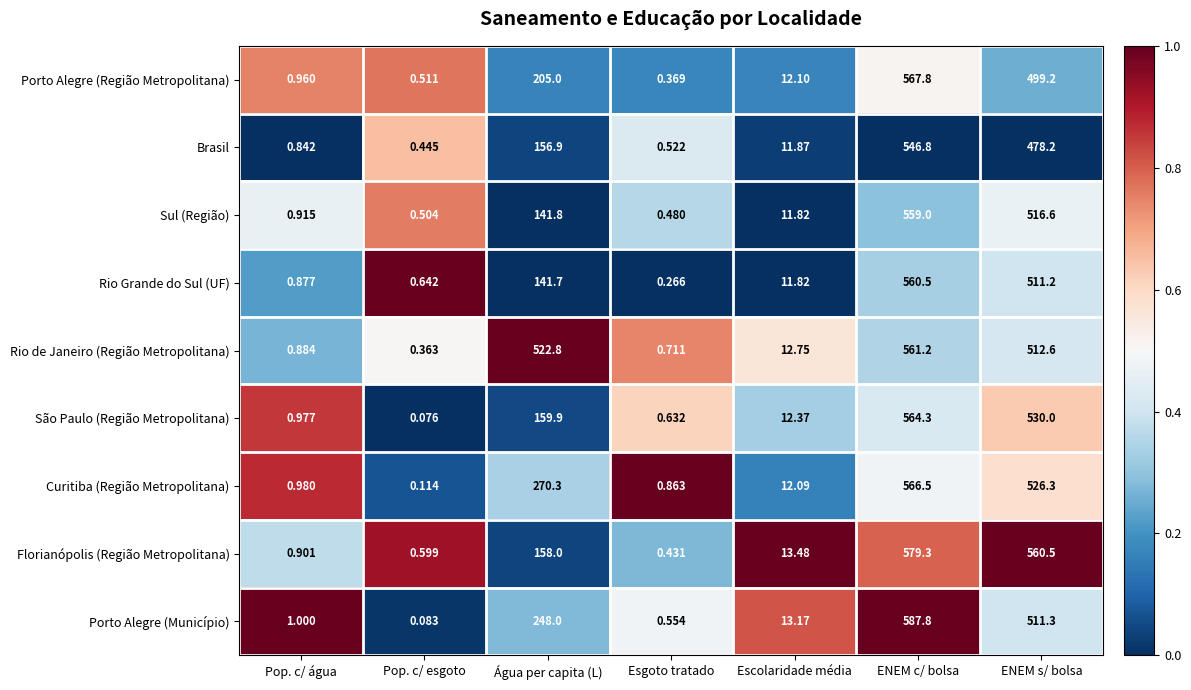

Rank the series by their maximum value, from highest to lowest.

Porto Alegre (Município), Florianópolis (Região Metropolitana), Porto Alegre (Região Metropolitana), Curitiba (Região Metropolitana), São Paulo (Região Metropolitana), Rio de Janeiro (Região Metropolitana), Rio Grande do Sul (UF), Sul (Região), Brasil